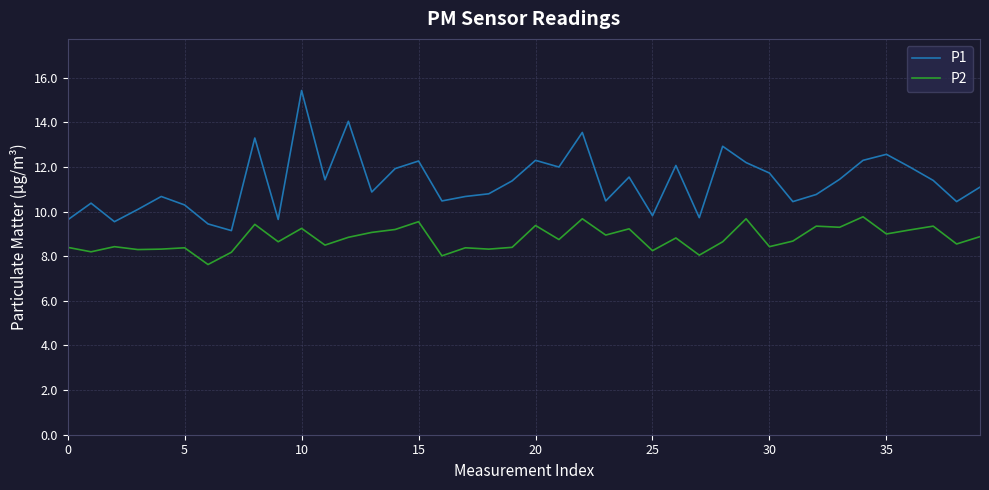

True or false: P2 and P1 intersect in this chart.

False